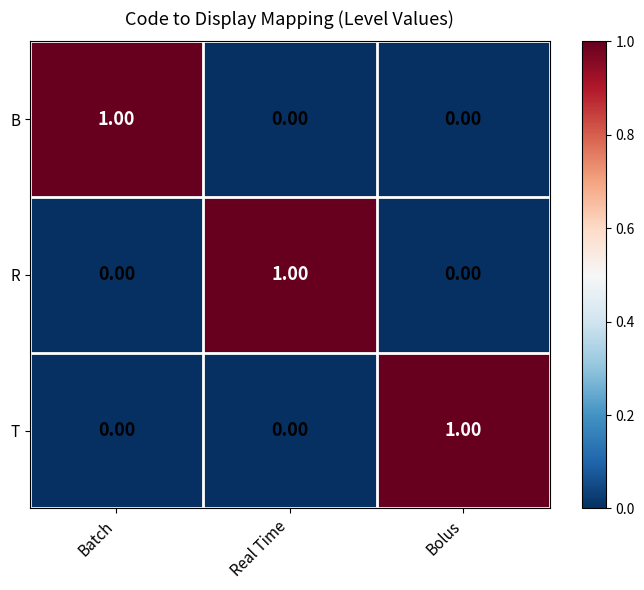

At how many categories does at least one series exceed 0?

3